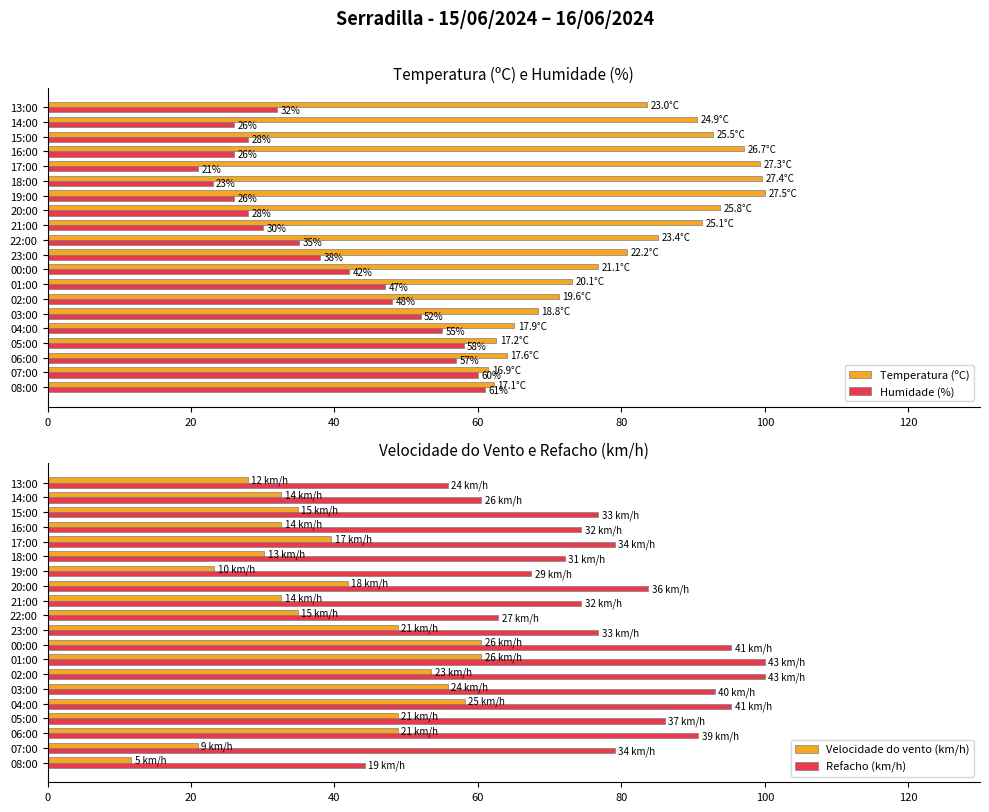

What value does the Humidade (%) series have at 16:00?

26.0